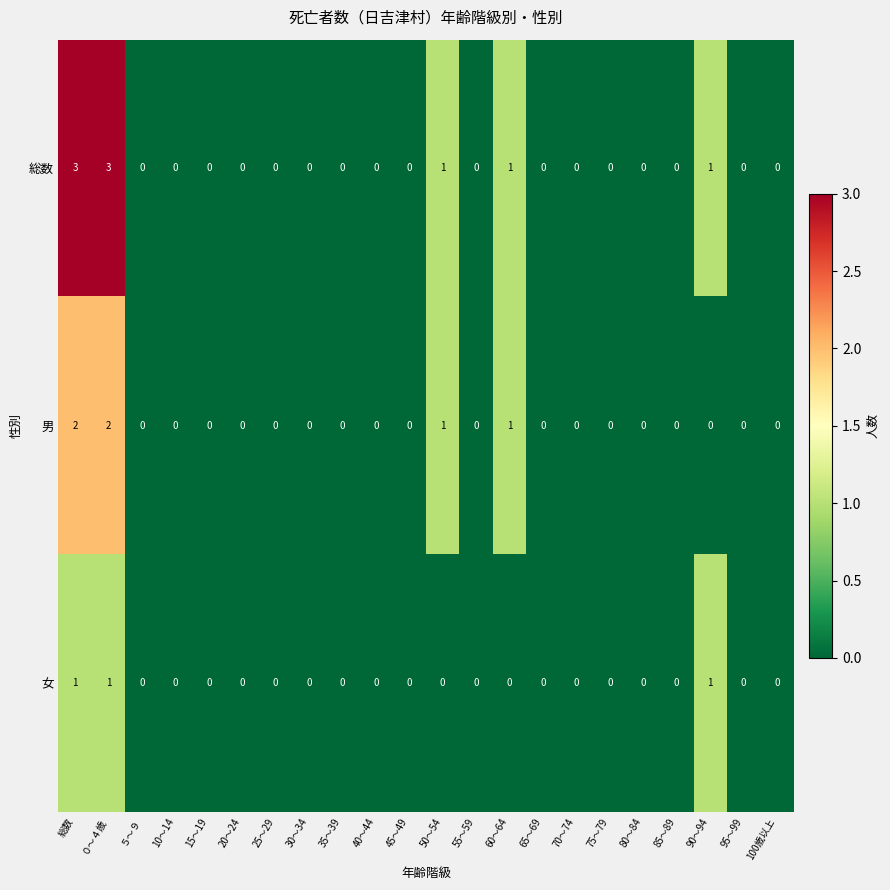

How many series are shown in this chart?

3